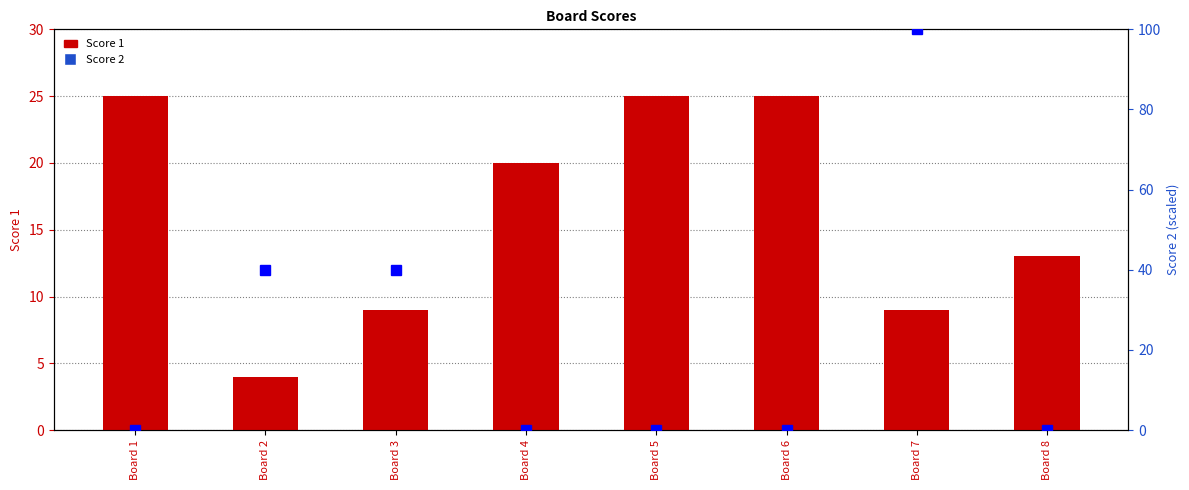

Which series has the largest range (max minus min)?

Score 2